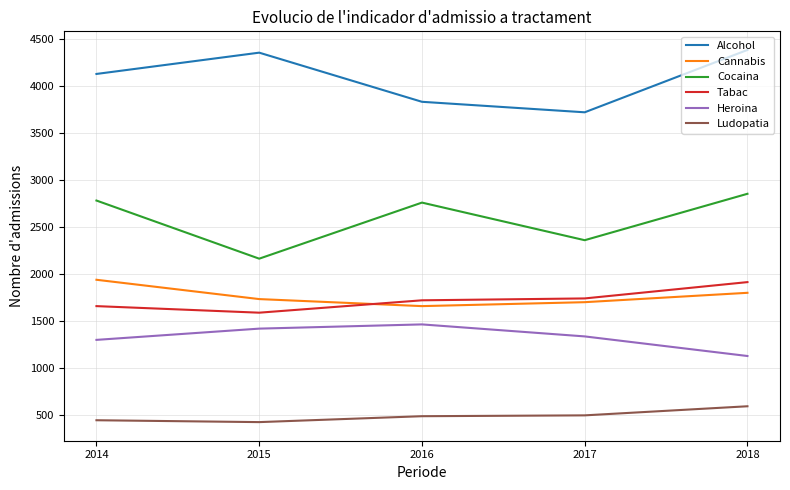

The value of Cocaina at 2017 is 2359. True or false?

True